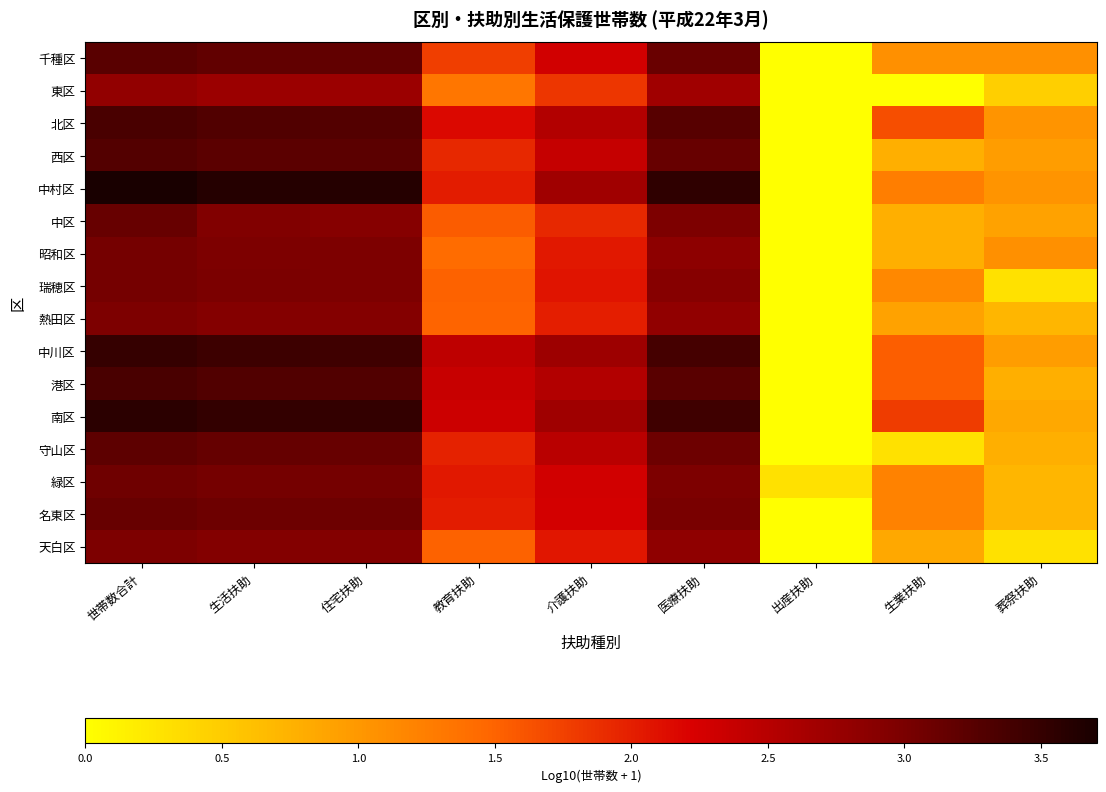

Rank the series by their maximum value, from highest to lowest.

中村区, 南区, 中川区, 北区, 港区, 西区, 千種区, 守山区, 名東区, 中区, 緑区, 瑞穂区, 昭和区, 天白区, 熱田区, 東区